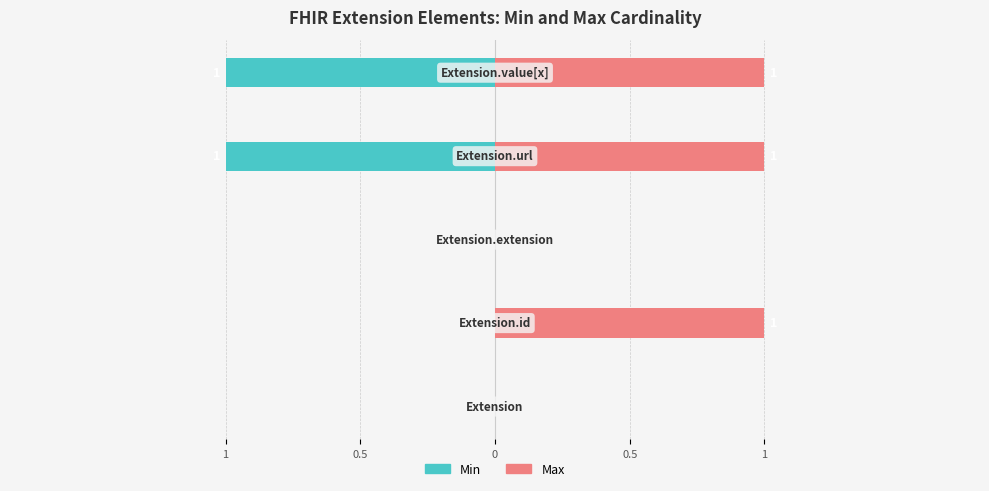

How many bars are there in each group?

2